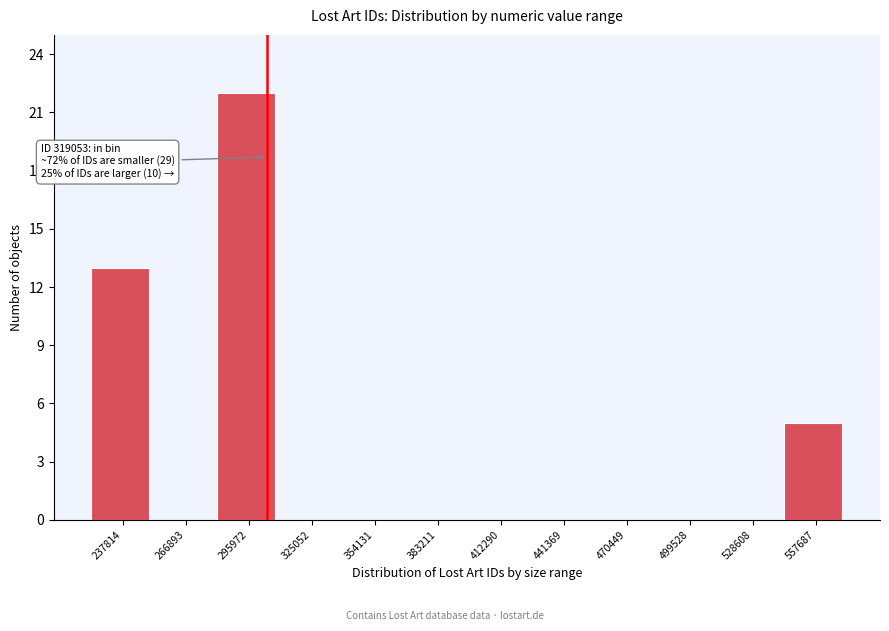

Reading left to right, list all the values displayed in this chart.

237814=13	266893=0	295972=22	325052=0	354131=0	383211=0	412290=0	441369=0	470449=0	499528=0	528608=0	557687=5